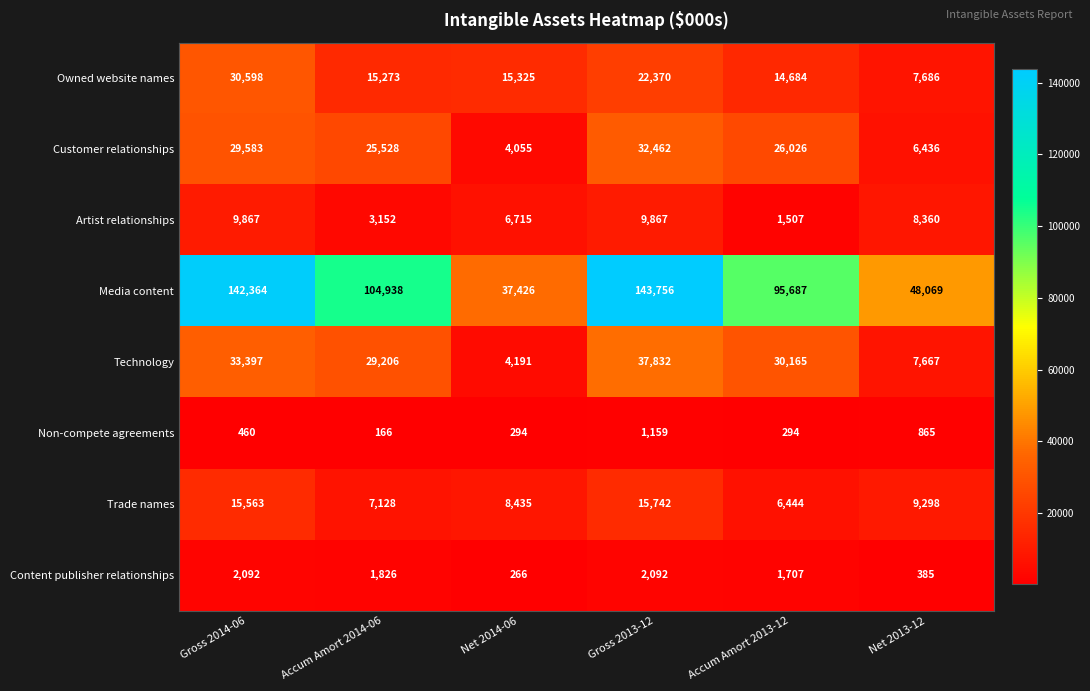

What is the difference between the second highest and minimum values in the Media content series?

104938